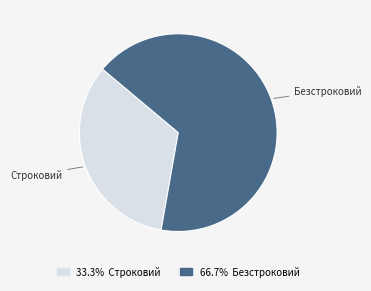

Does any single category account for the majority?

Yes